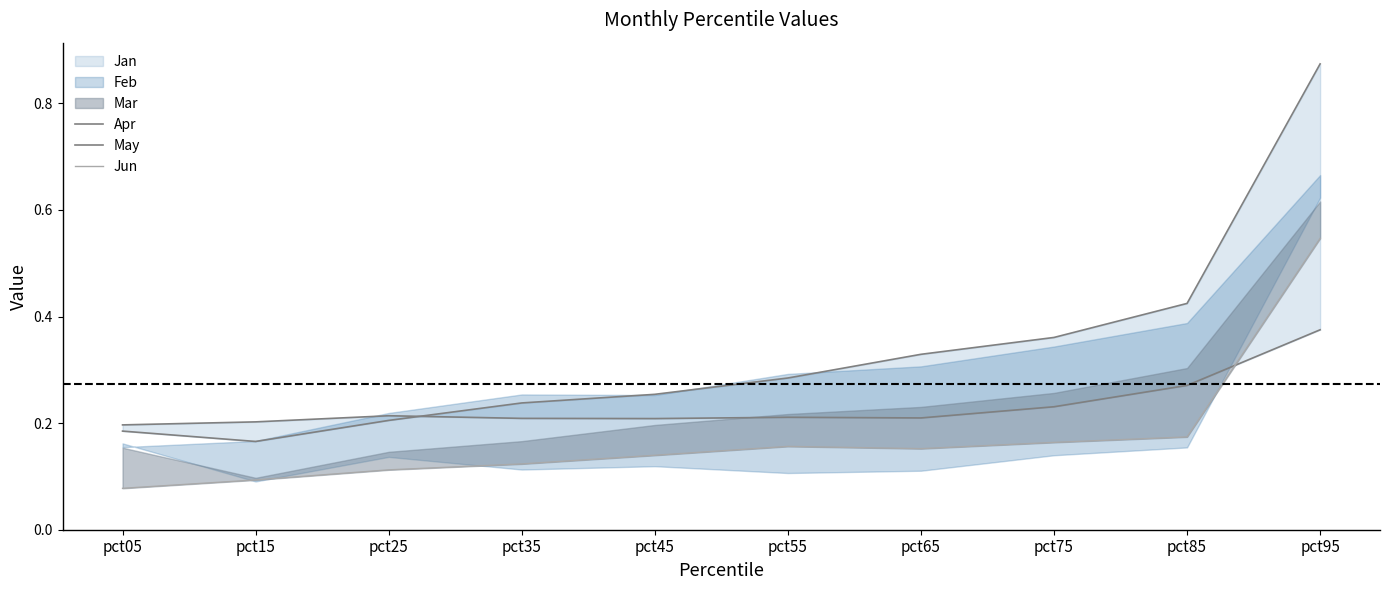

True or false: May and Jun cross at least once.

False